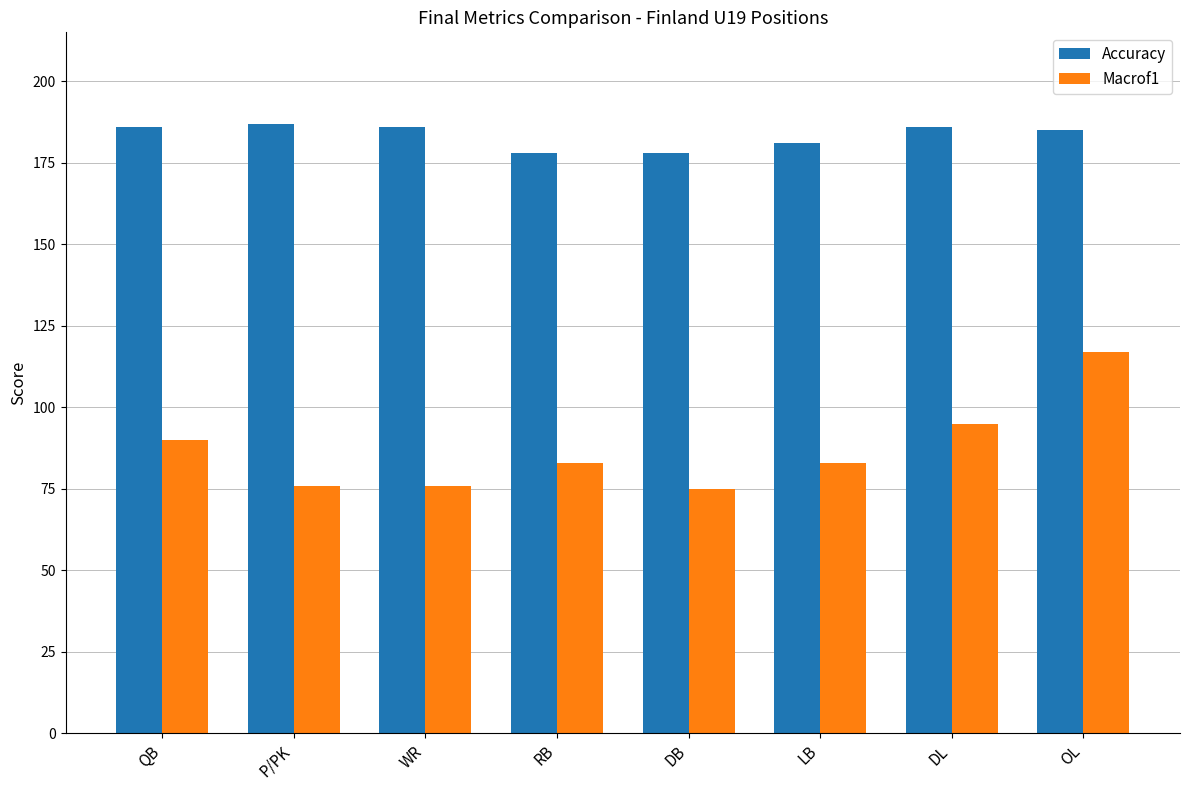

Rank the series by their average value, from lowest to highest.

Macrof1, Accuracy